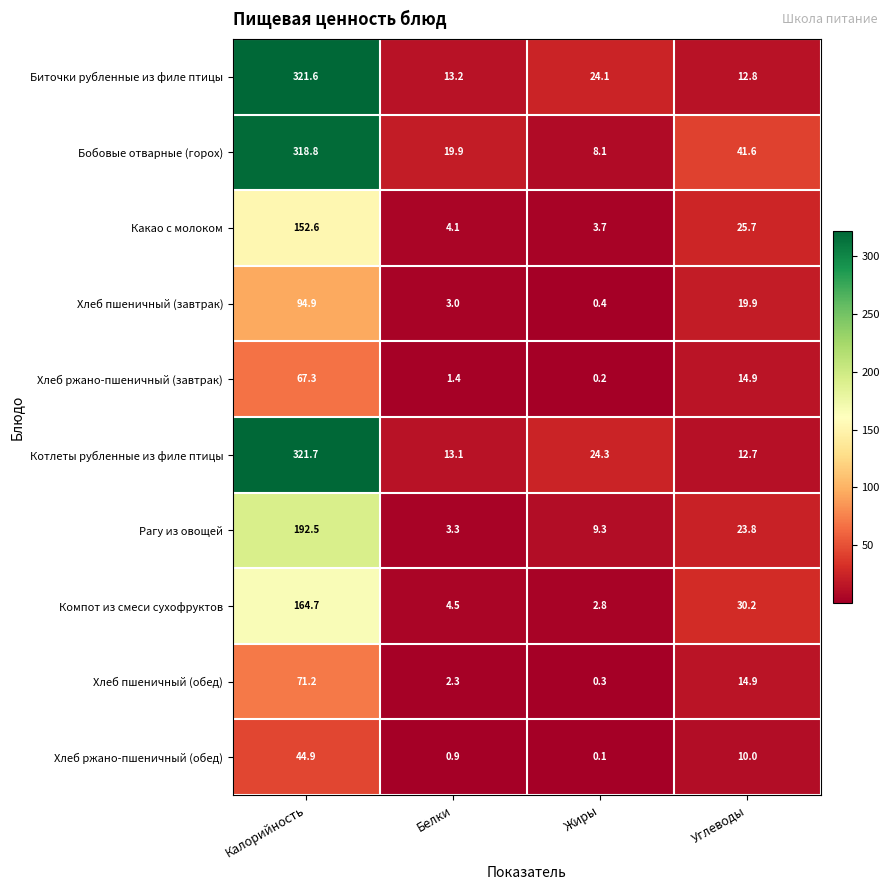

List the series in order of their peak value, highest first.

Котлеты рубленные из филе птицы, Биточки рубленные из филе птицы, Бобовые отварные (горох), Рагу из овощей, Компот из смеси сухофруктов, Какао с молоком, Хлеб пшеничный (завтрак), Хлеб пшеничный (обед), Хлеб ржано-пшеничный (завтрак), Хлеб ржано-пшеничный (обед)